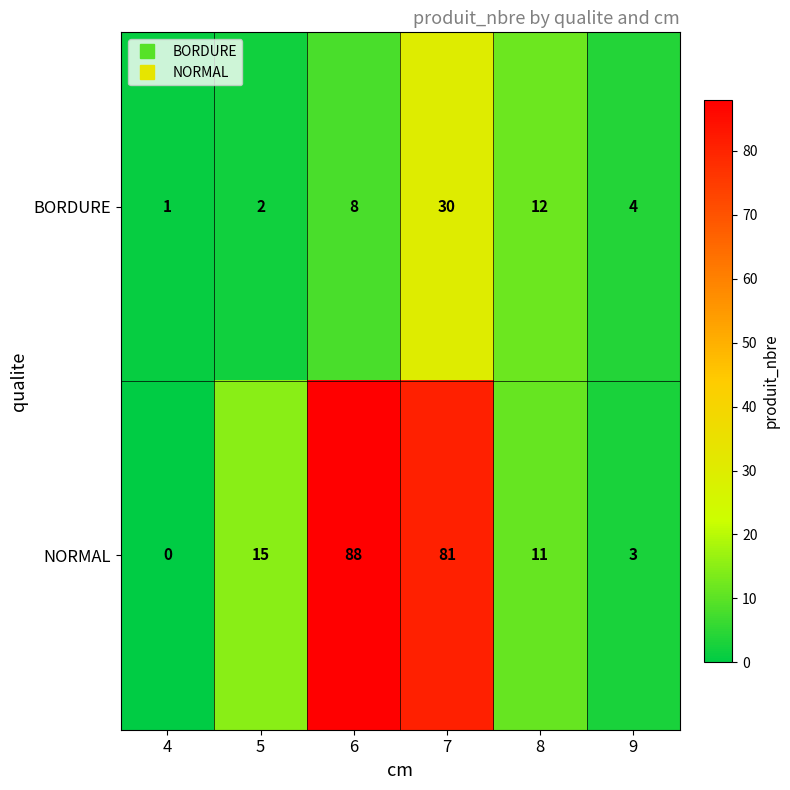

Rank the series by their average value, from highest to lowest.

NORMAL, BORDURE